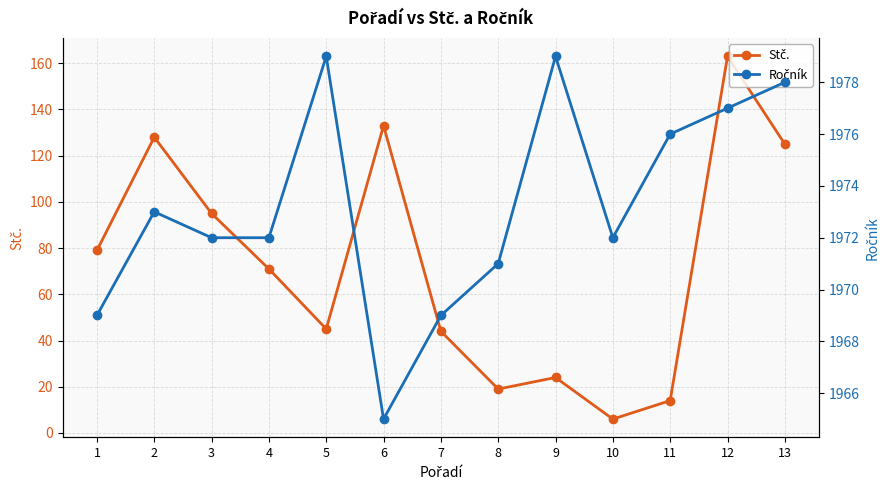

Rank the series by their maximum value, from lowest to highest.

Stč., Ročník